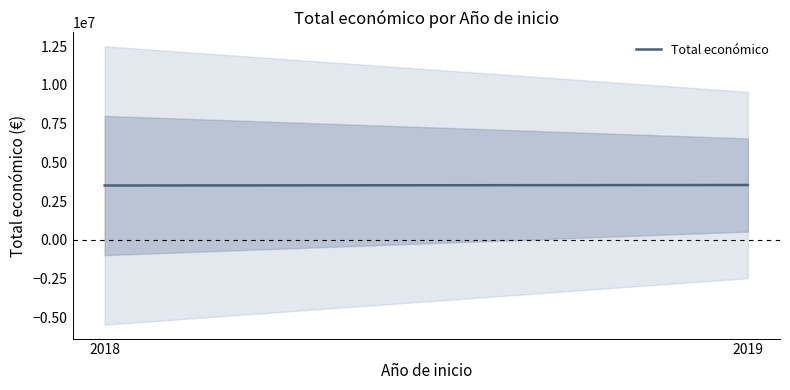

Does the chart display data point markers on the line(s)?

No